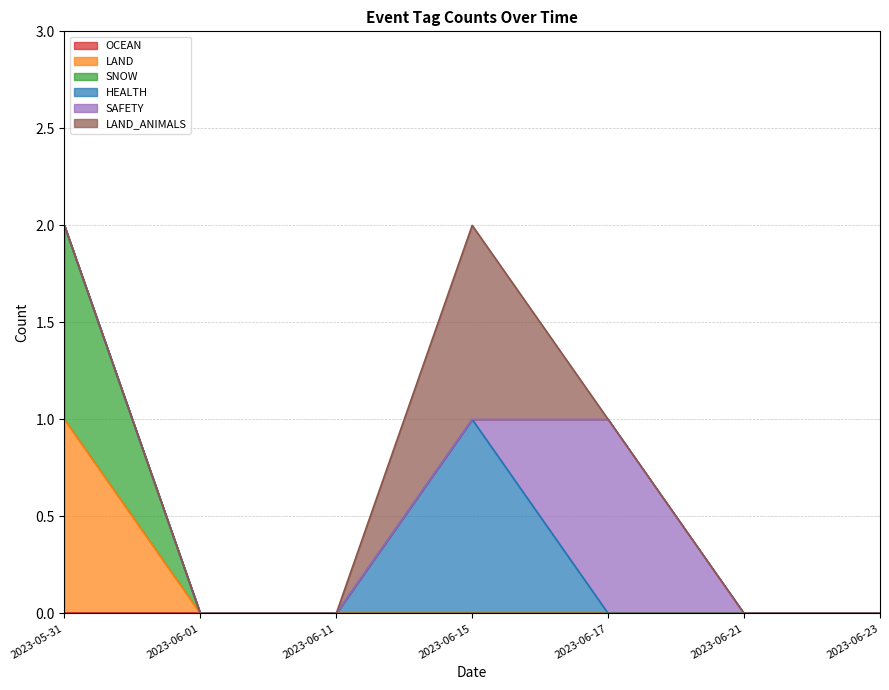

How many values in LAND are above zero?

1